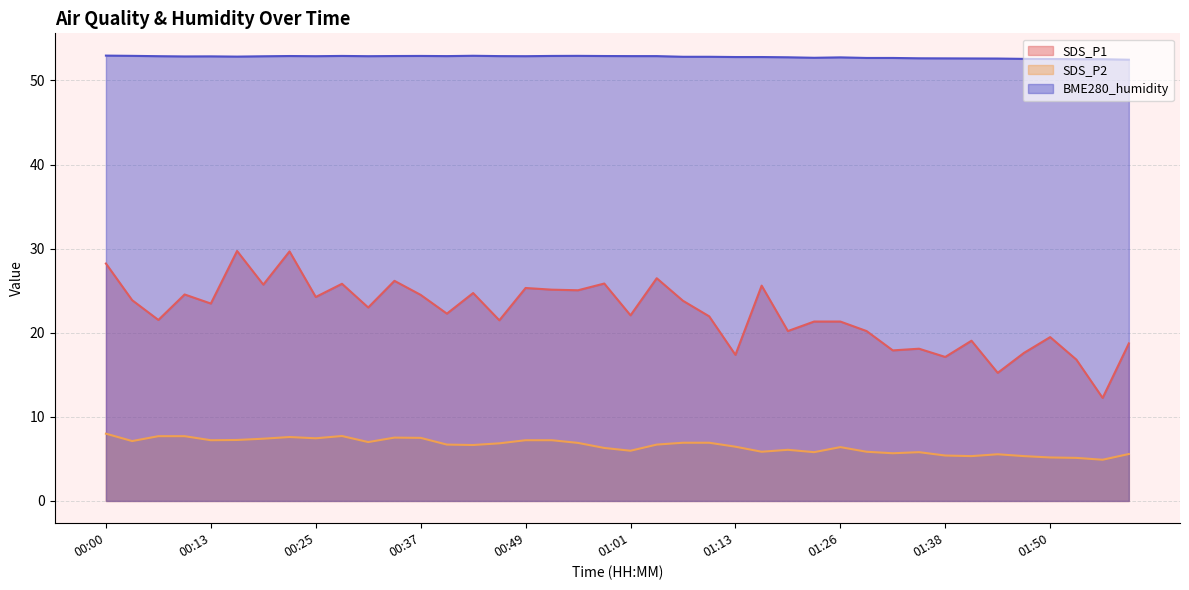

What is the value of the BME280_humidity point at the 30th from the left?

52.7